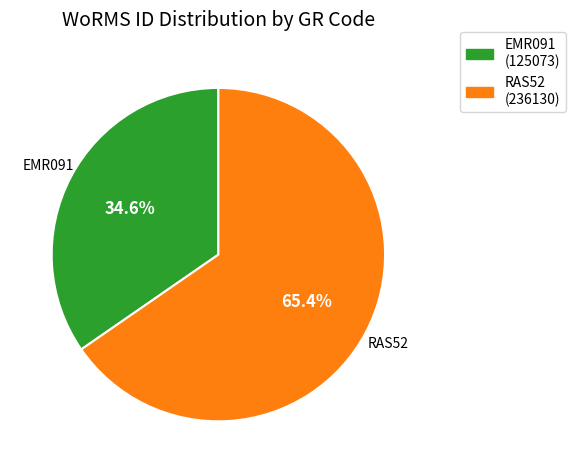

Which has a higher value, RAS52 or EMR091?

RAS52